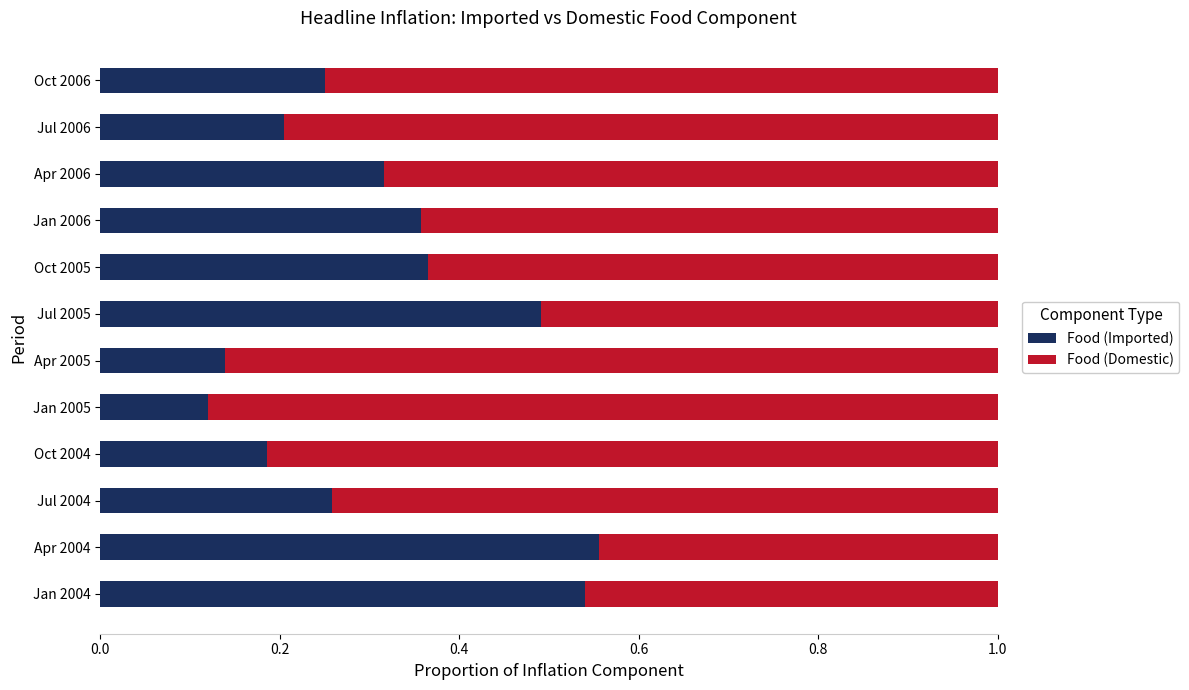

Is it true that Food (Imported) equals 0.2 at Oct 2004?

True